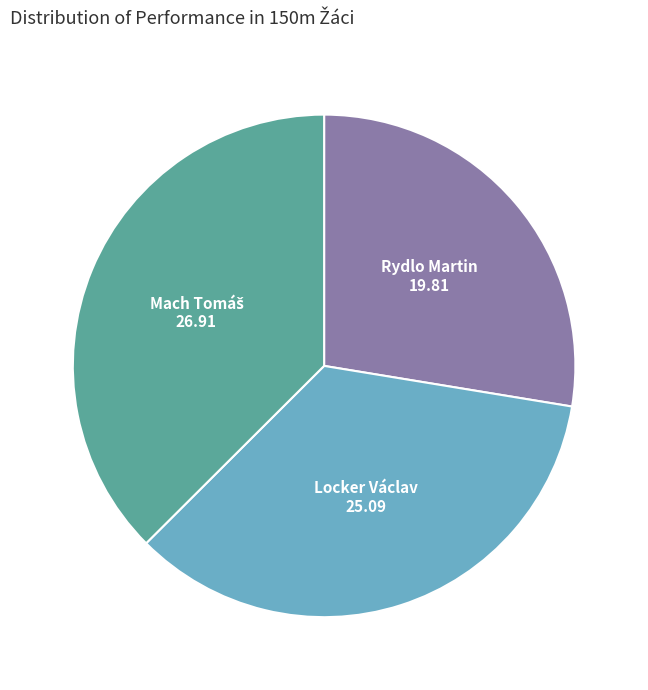

Is the sum of Locker Václav and Rydlo Martin greater than half?

Yes